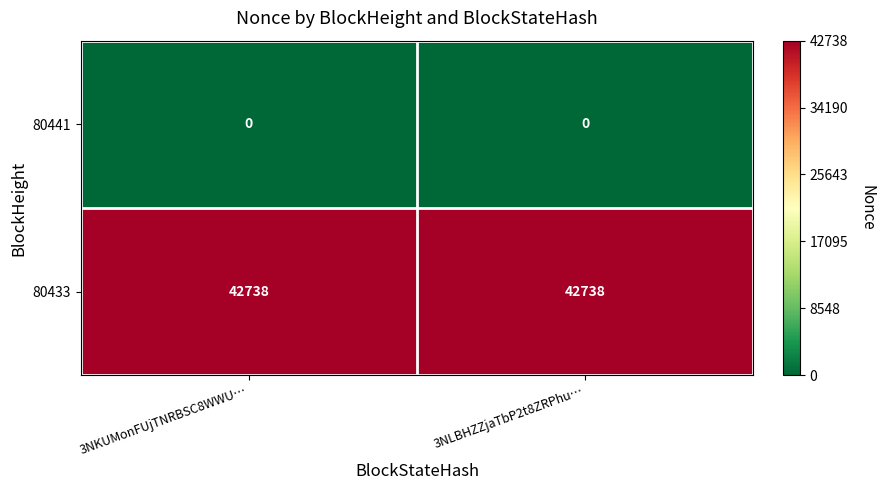

Is it true that 80433 equals 13775 at 3NLBHZZjaTbP2t8ZRPhu…?

False